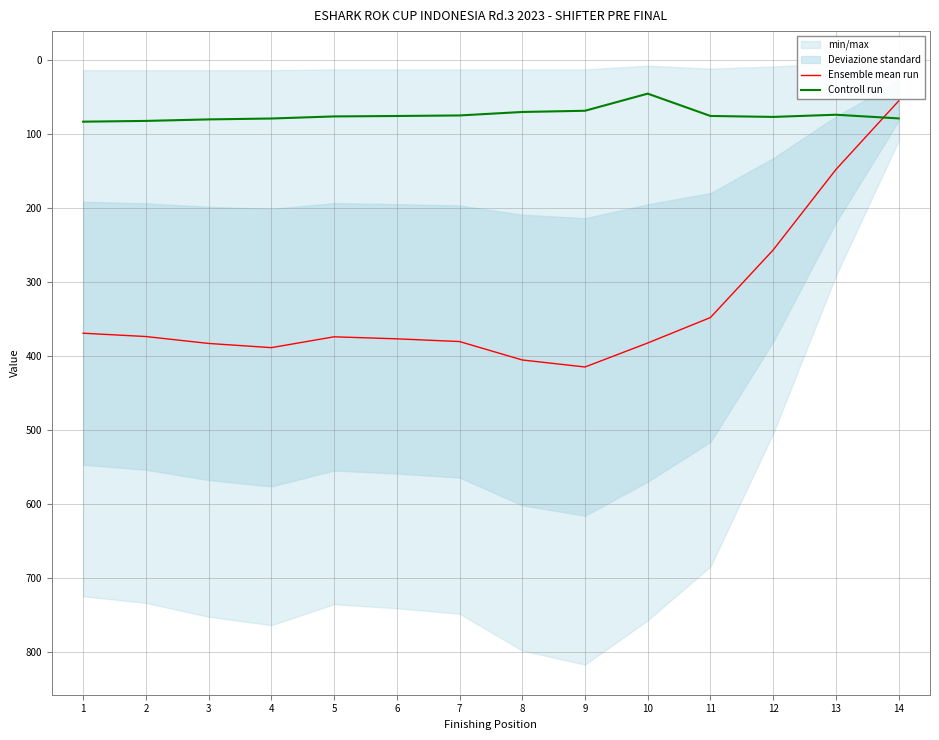

True or false: Ensemble mean run has a value of 256.7 at 12.

True